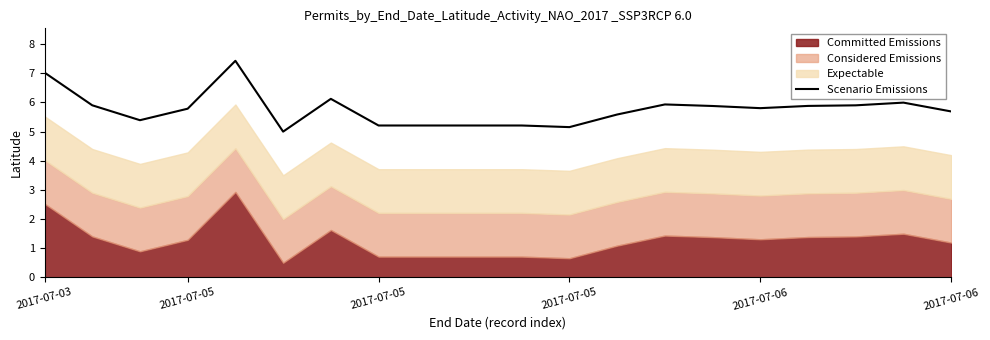

How many lines are shown in the chart?

1